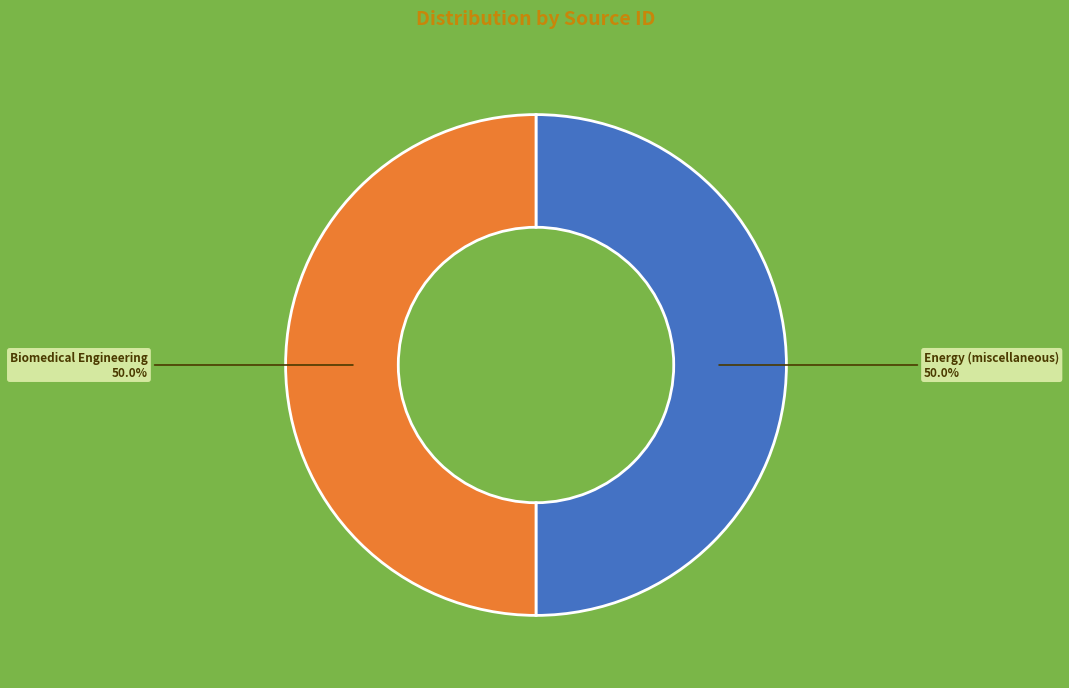

What is the ratio of the value at Biomedical Engineering to the value at Energy (miscellaneous)?

1.0